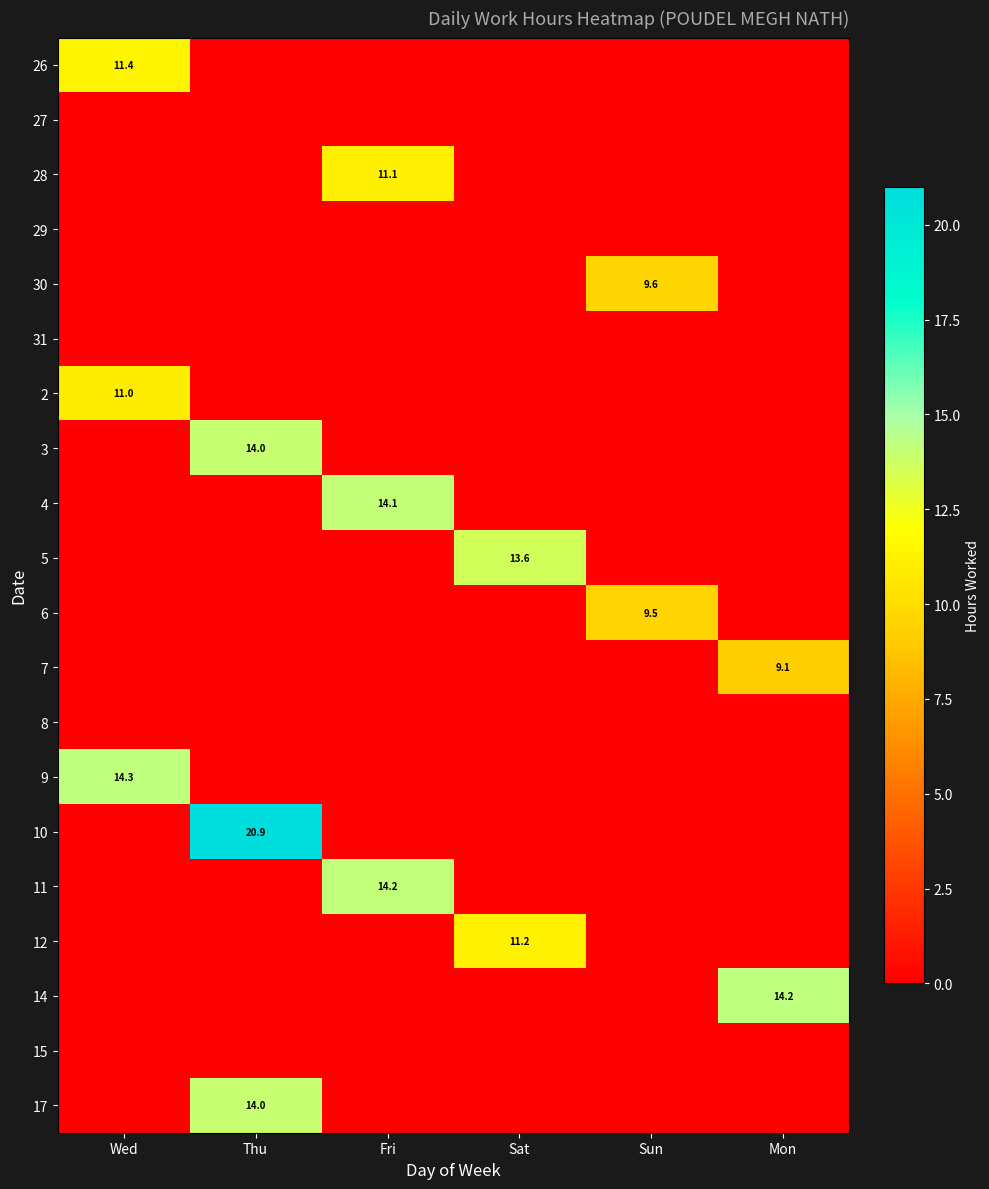

True or false: 2 has a value of 5.7 at Wed.

False